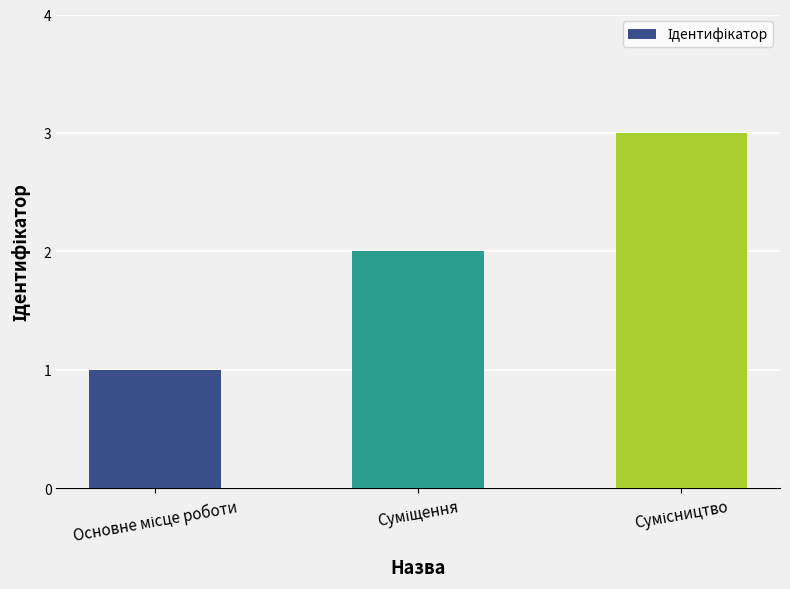

How many categories are shown in the chart?

3